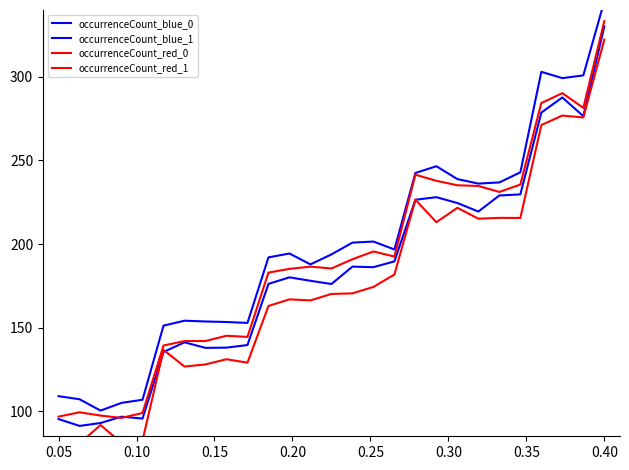

Rank the series by their maximum value, from highest to lowest.

occurrenceCount_blue_1, occurrenceCount_red_1, occurrenceCount_blue_0, occurrenceCount_red_0